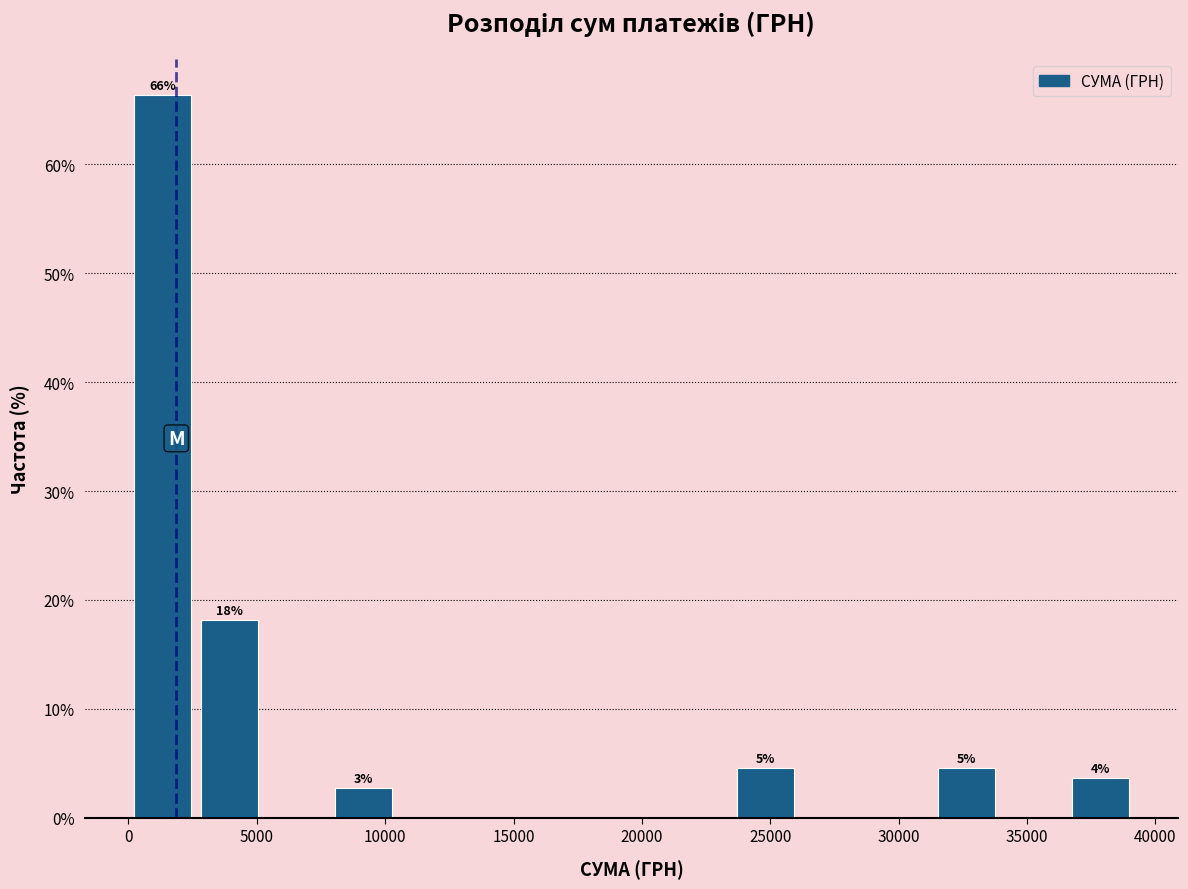

Over which range of the x-axis is the bar tallest?

0 to 2500